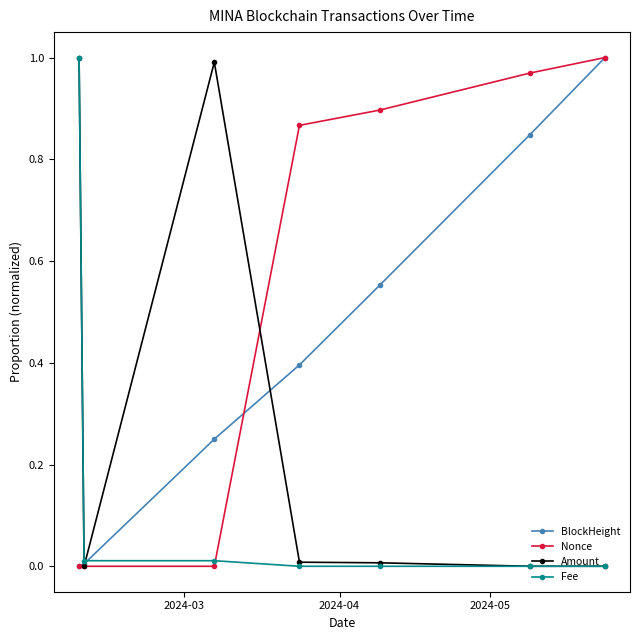

At how many categories does at least one series exceed 0?

7